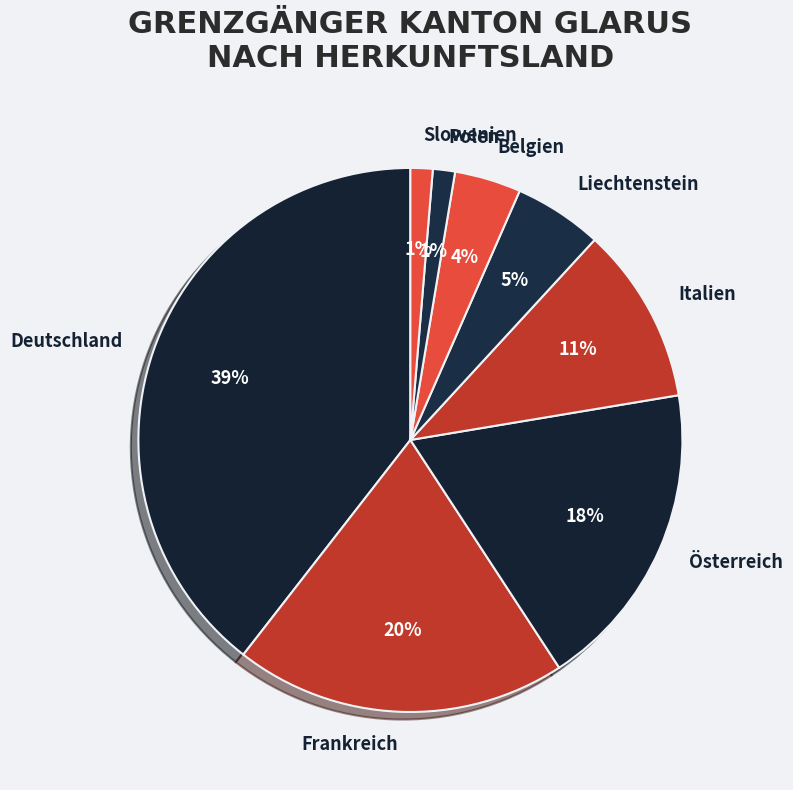

Is the sum of Slowenien and Deutschland greater than half?

No